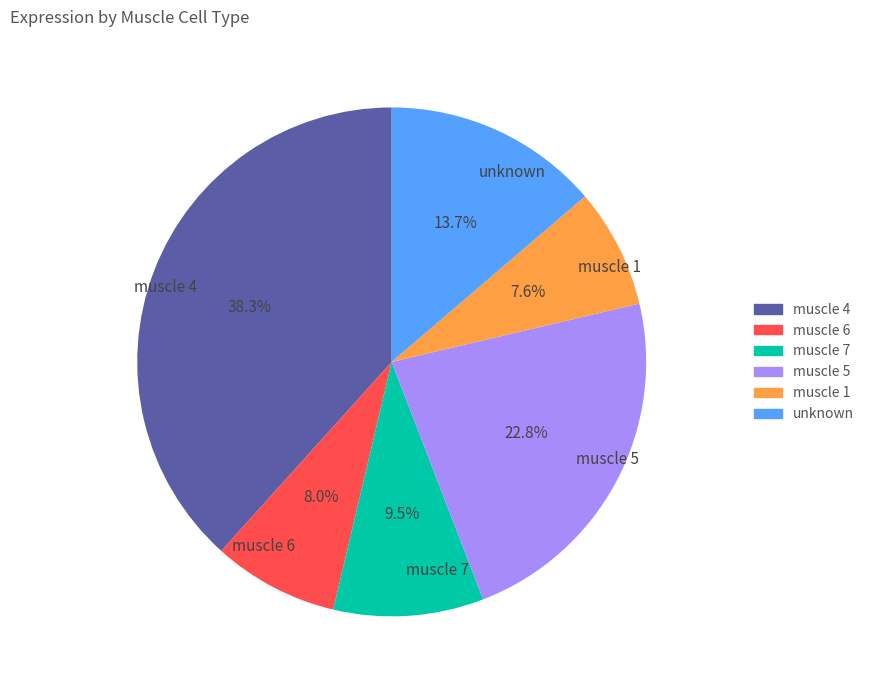

Is there any slice that represents more than half of the pie?

No